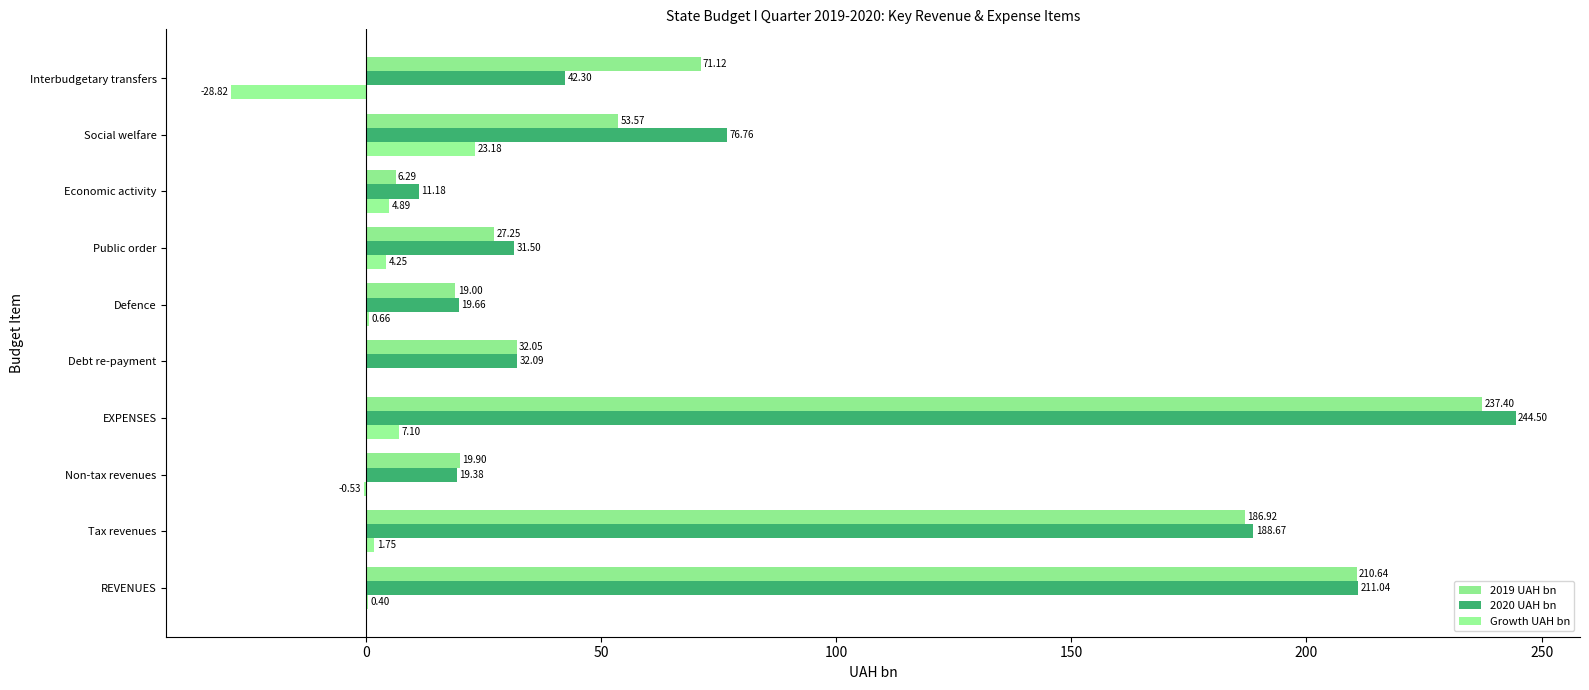

What is the average value of the Growth UAH bn series?

1.3